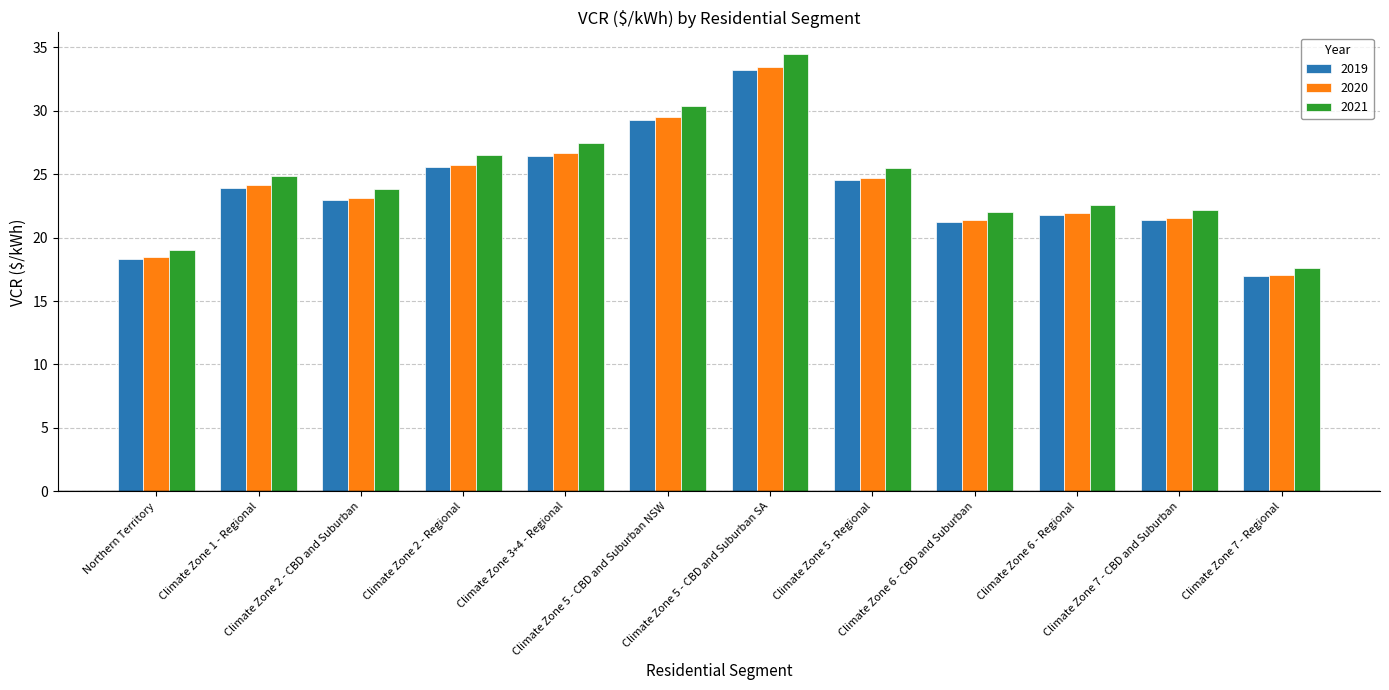

What is the difference between the highest and lowest values at Climate Zone 7 - CBD and Suburban?

0.8